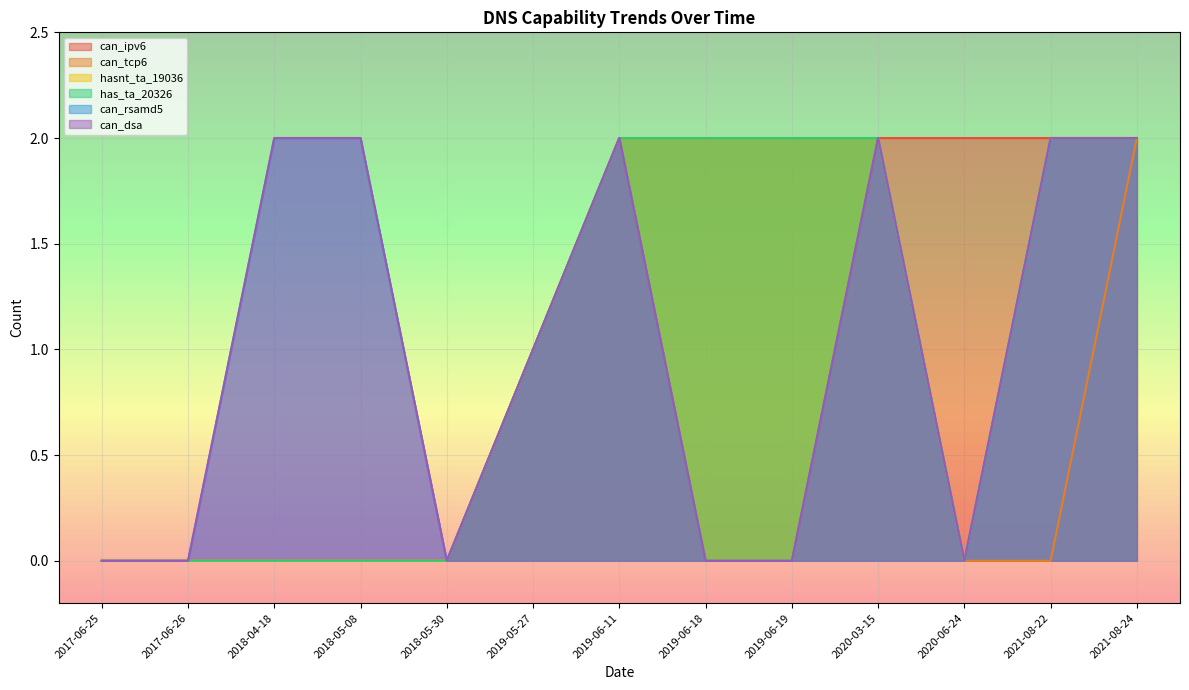

What is the difference between the second highest and second lowest values in the has_ta_20326 series?

2